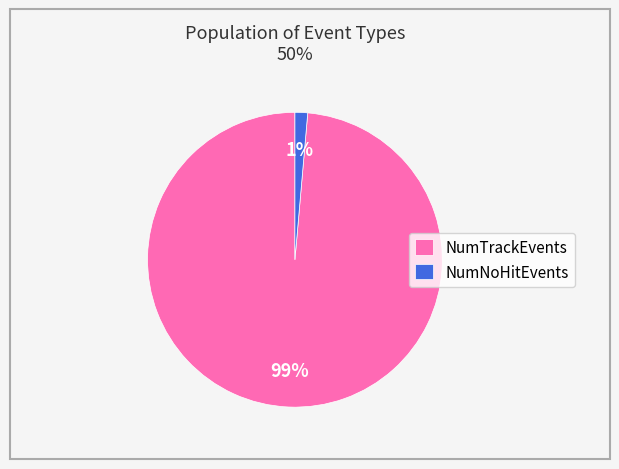

Does any single category account for the majority?

Yes